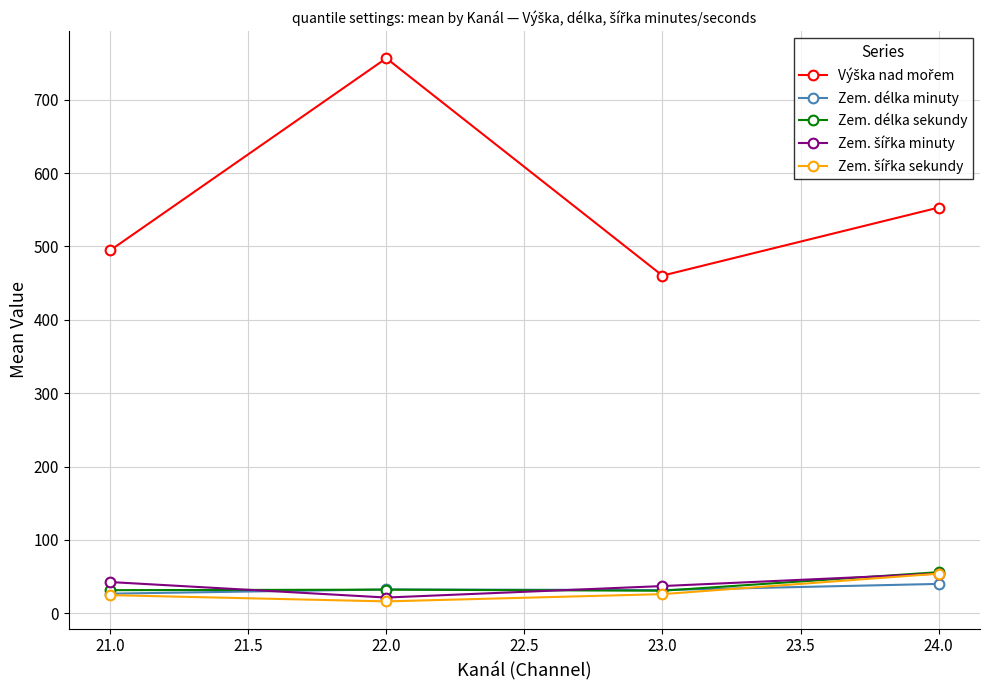

True or false: Zem. délka sekundy has more than 1 points higher than both neighbors.

False